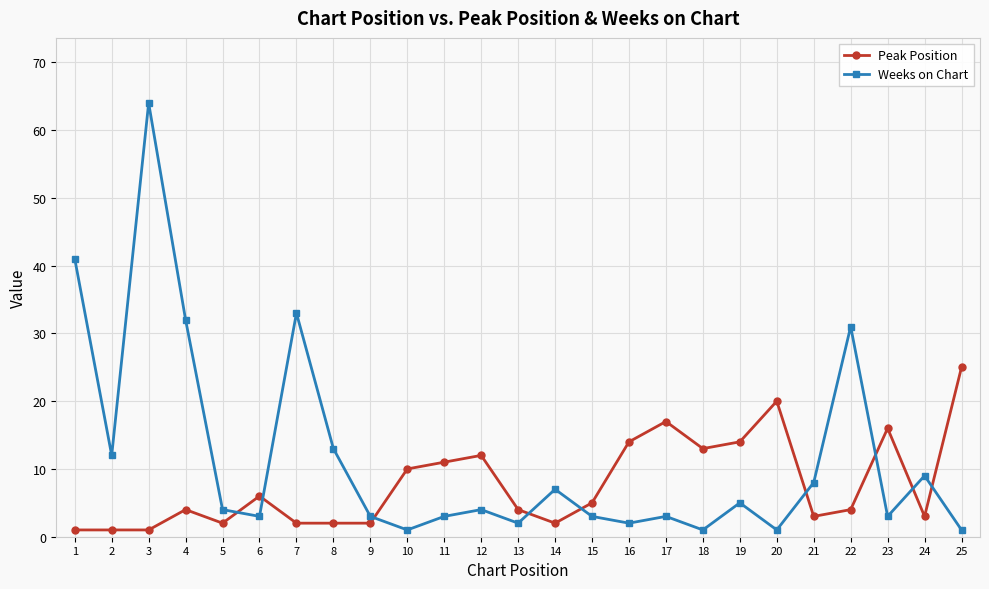

Reading right to left, extract all data points from this chart.

Peak Position: 25	3	16	4	3	20	14	13	17	14	5	2	4	12	11	10	2	2	2	6	2	4	1	1	1
Weeks on Chart: 1	9	3	31	8	1	5	1	3	2	3	7	2	4	3	1	3	13	33	3	4	32	64	12	41